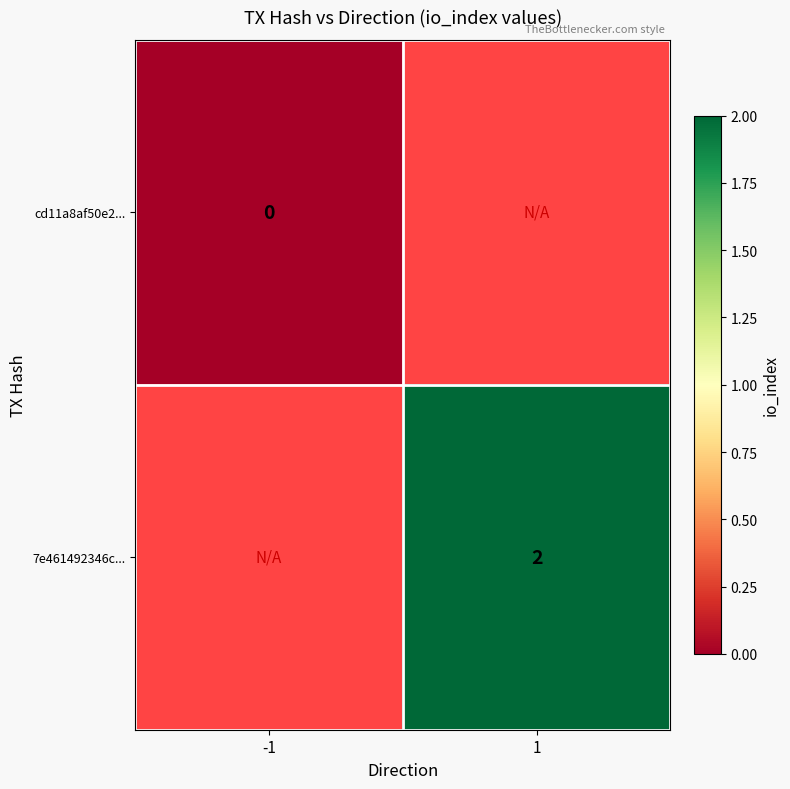

How many data points does each series have?

2